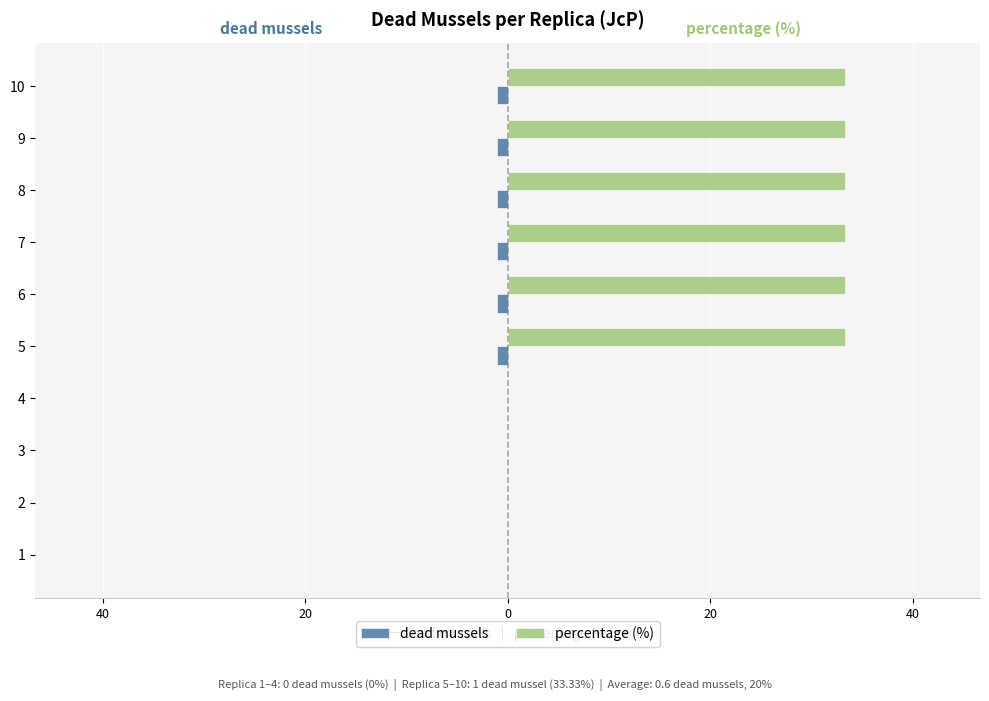

What is the minimum value shown in the chart?

-1.0